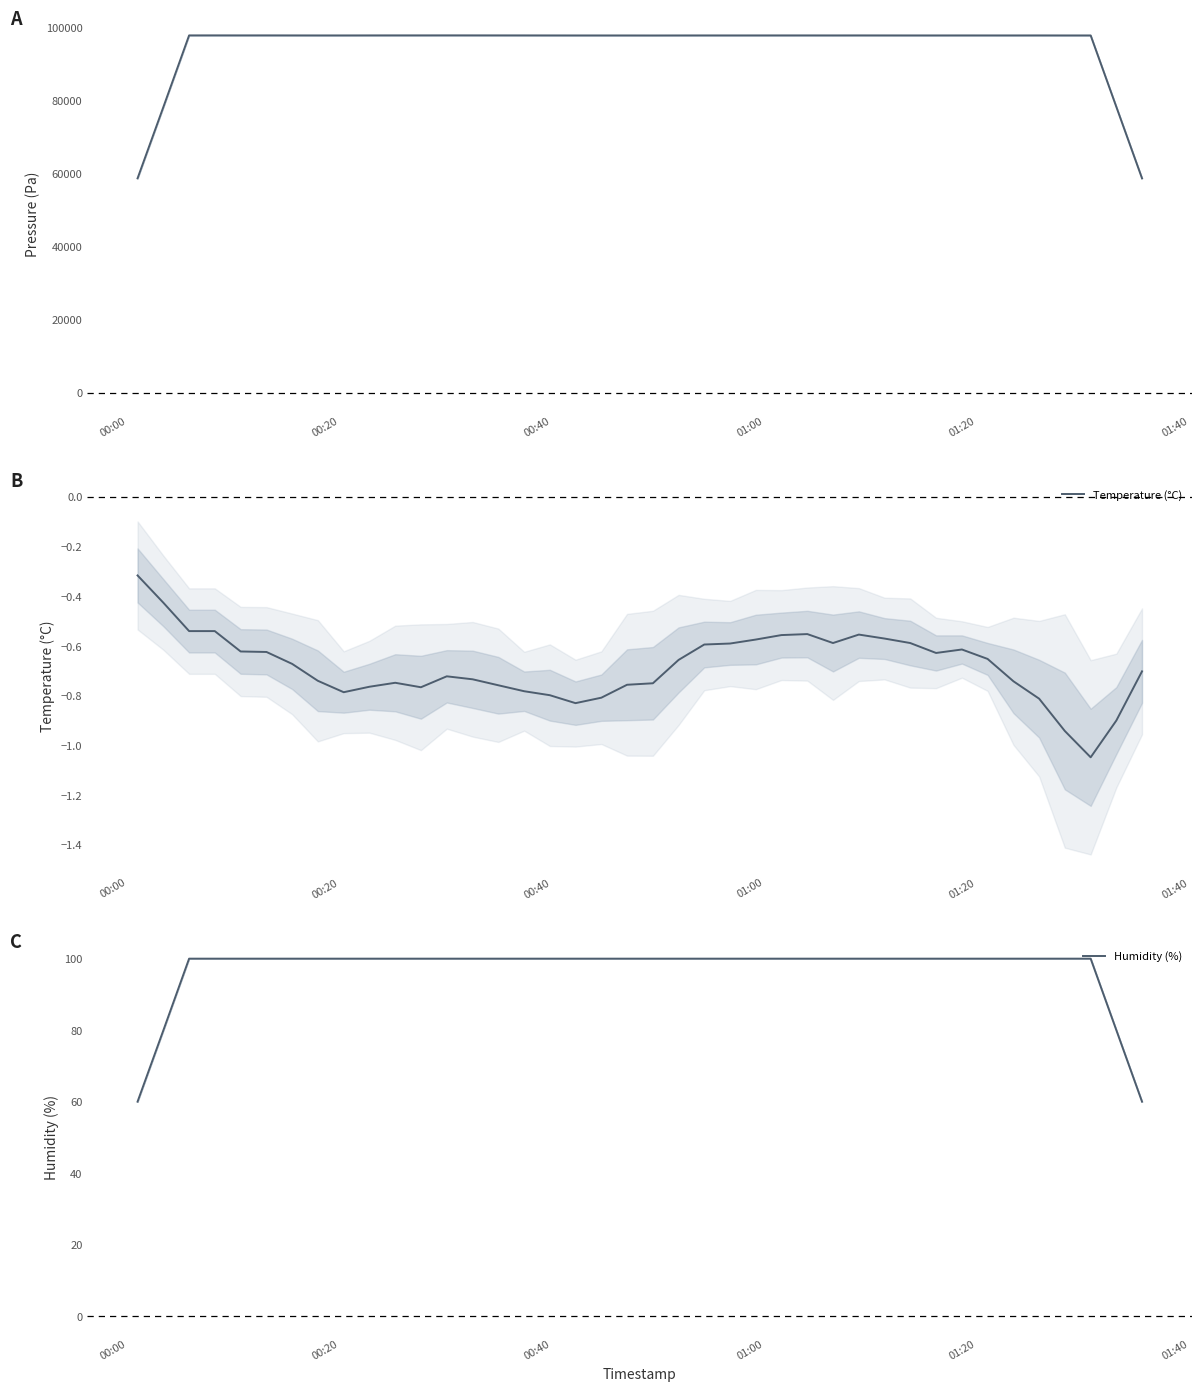

Is this an area chart (filled region under the line)?

No